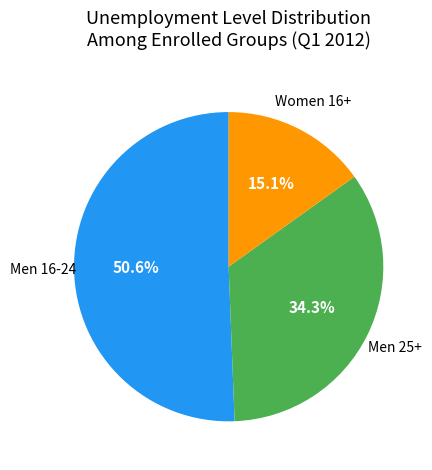

Does any single category account for the majority?

Yes